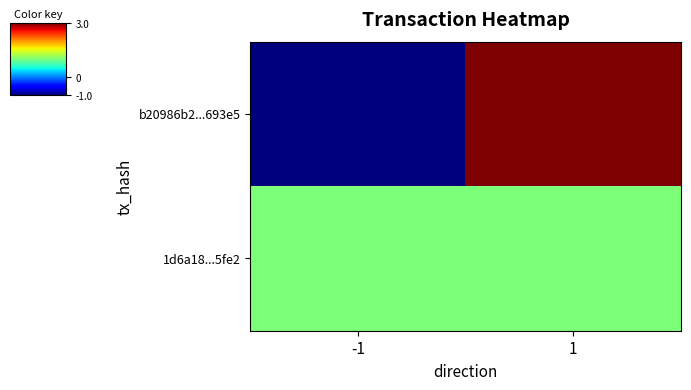

Count the number of data series in this chart.

2